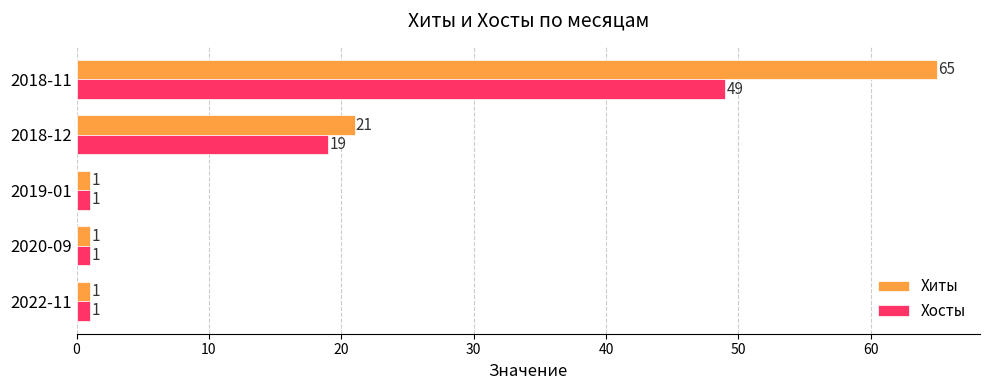

List the series in order of their peak value, lowest first.

Хосты, Хиты